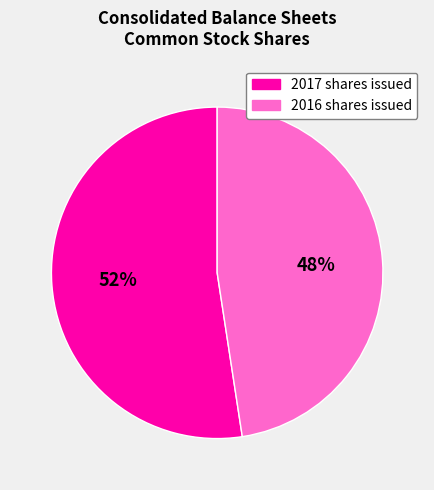

To the nearest percent, what is the average slice percentage?

50%